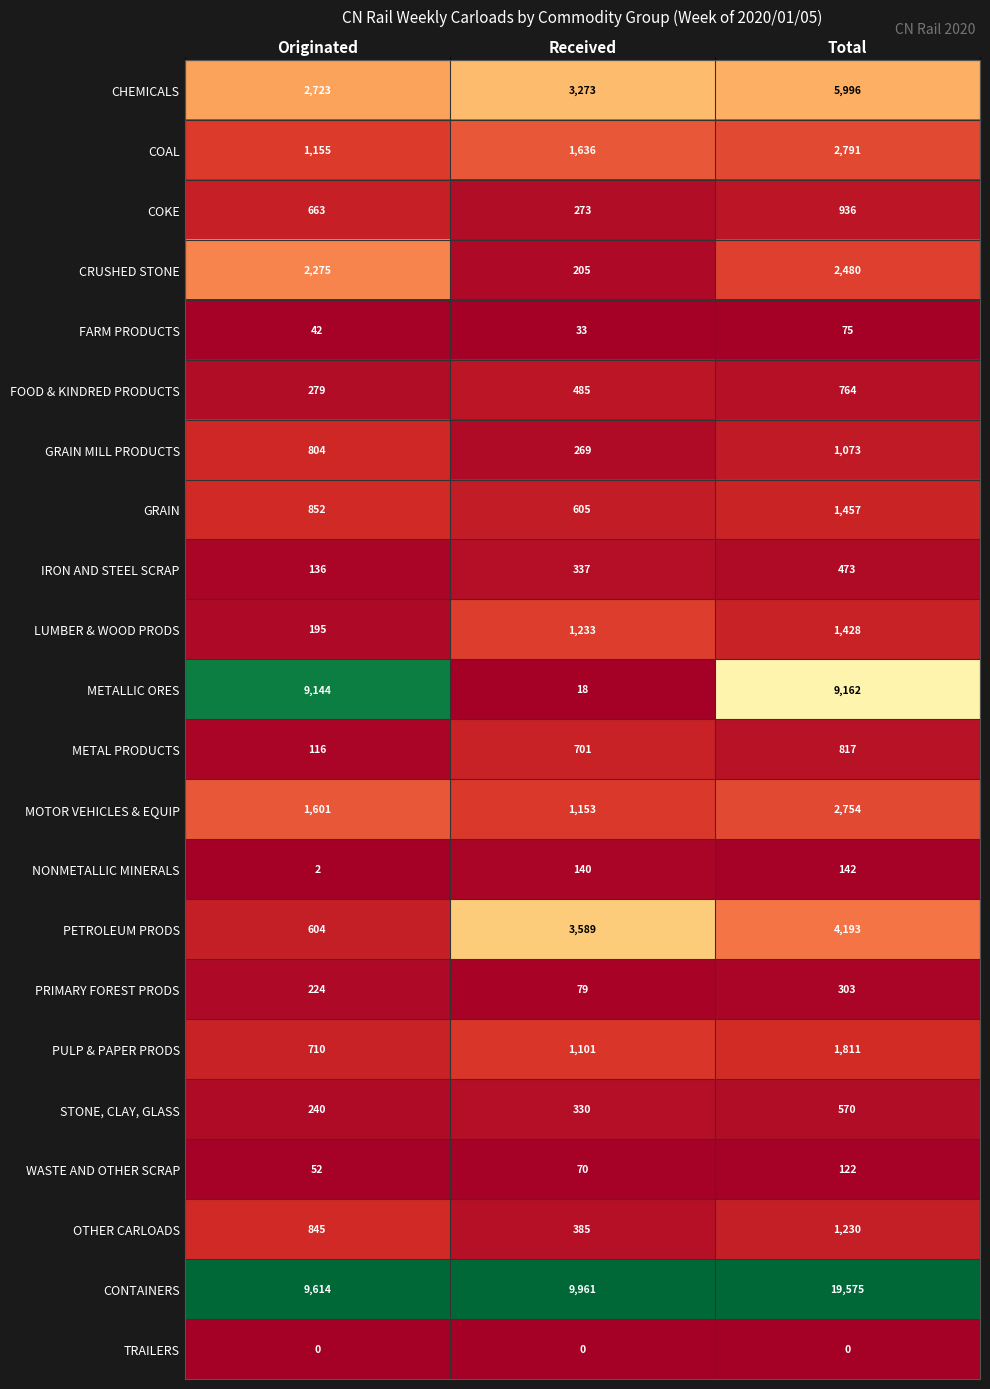

At Total, list the series in order from largest to smallest.

CONTAINERS, METALLIC ORES, CHEMICALS, PETROLEUM PRODS, COAL, MOTOR VEHICLES & EQUIP, CRUSHED STONE, PULP & PAPER PRODS, GRAIN, LUMBER & WOOD PRODS, OTHER CARLOADS, GRAIN MILL PRODUCTS, COKE, METAL PRODUCTS, FOOD & KINDRED PRODUCTS, STONE, CLAY, GLASS, IRON AND STEEL SCRAP, PRIMARY FOREST PRODS, NONMETALLIC MINERALS, WASTE AND OTHER SCRAP, FARM PRODUCTS, TRAILERS